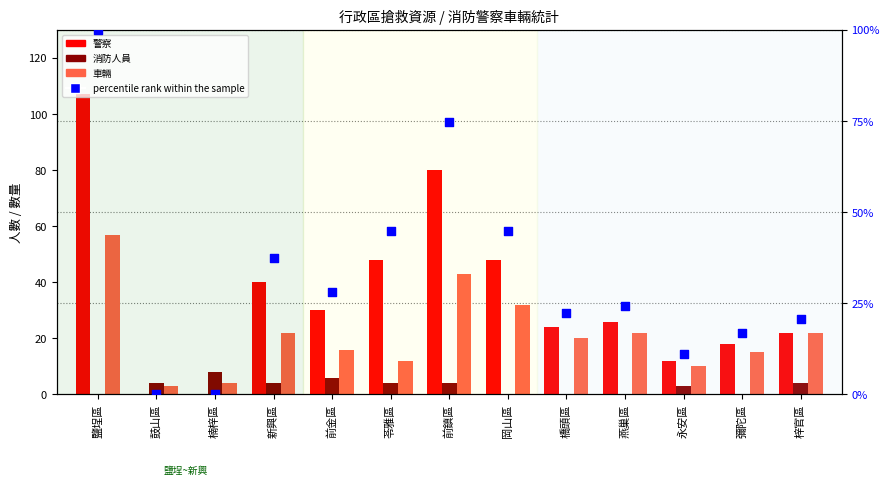

Which series contains the highest Y value?

警察